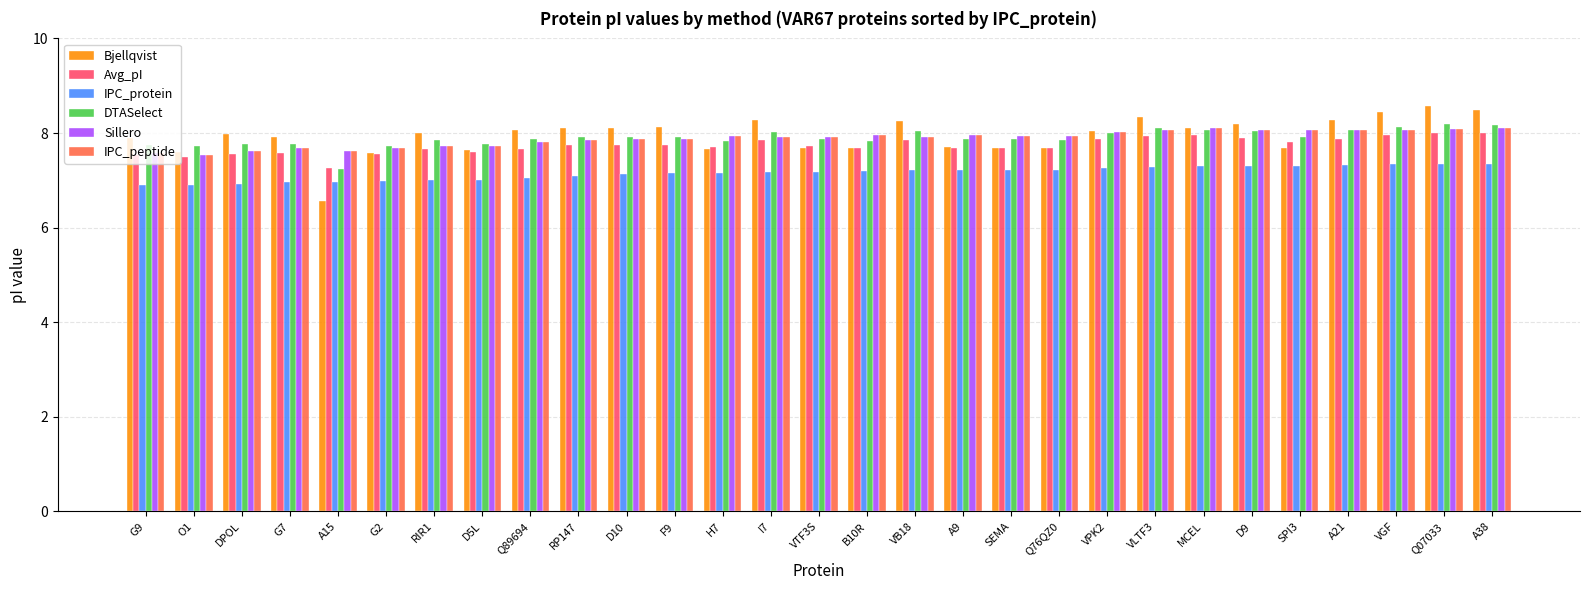

The DTASelect series shows 13.6 at VLTF3. True or false?

False